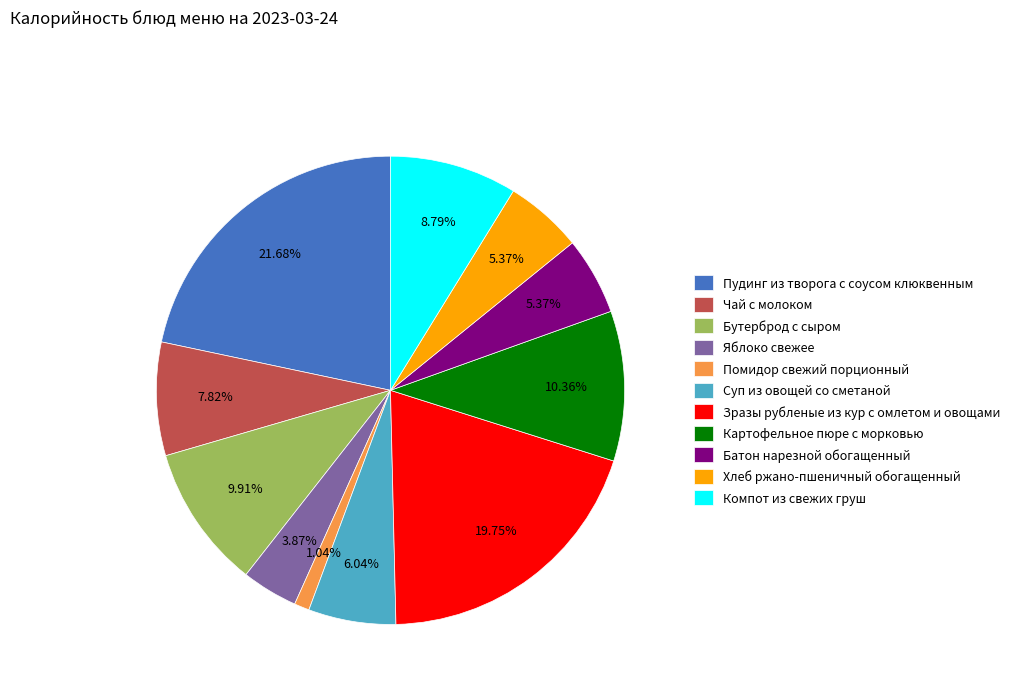

How many segments does this pie chart have?

11